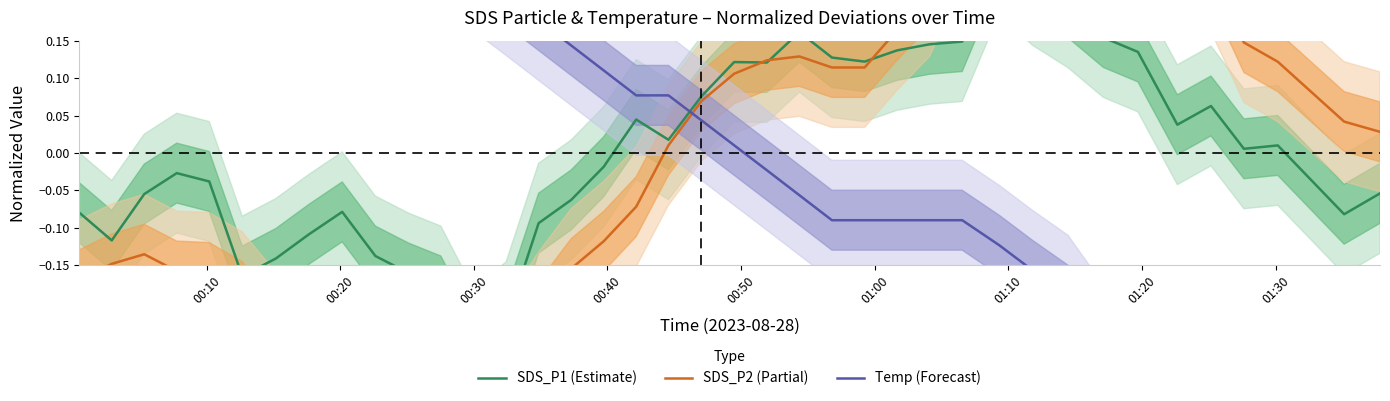

The SDS_P2 (Partial) series shows 0.2 at 36. True or false?

False